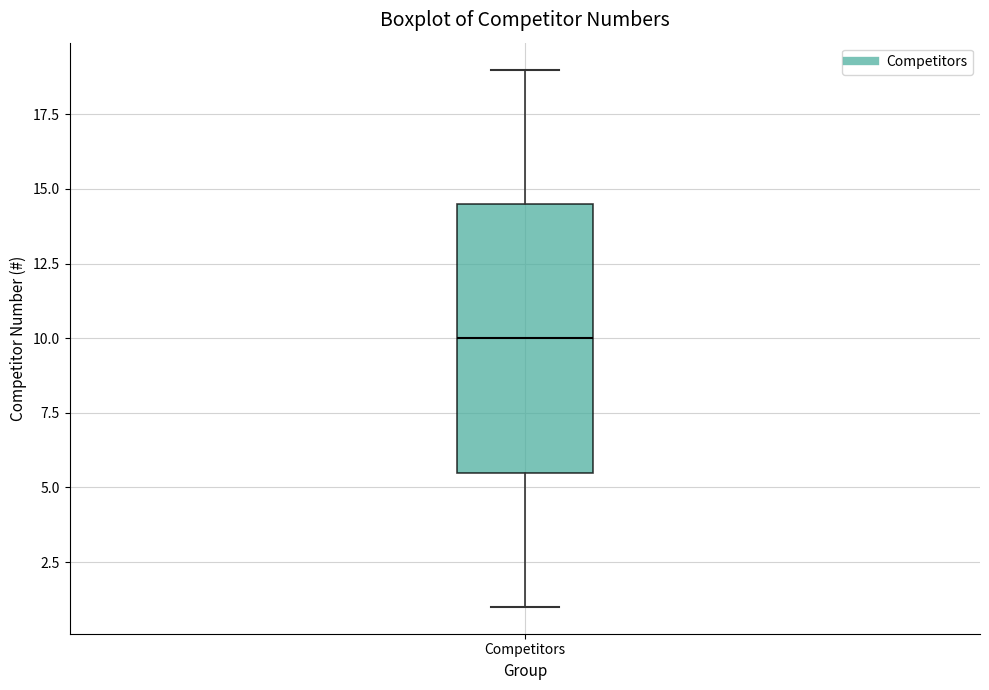

Transcribe this box plot: give where the median line is, the range the box spans, and where the two whiskers end, as read against the y-axis. The values are not printed on the chart, so give them approximately, as read against the axis.

median 10.0, box 5.5 to 14.5, whiskers 1.0 to 19.0